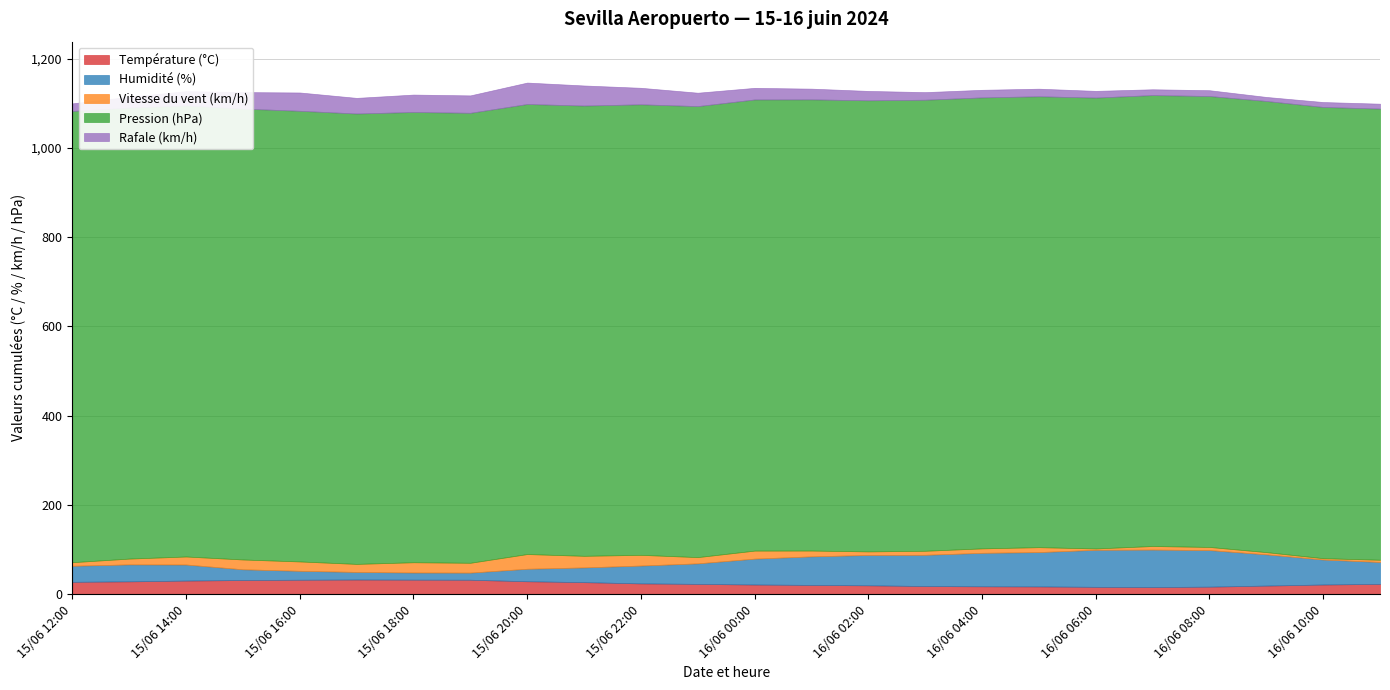

Which series has the widest spread of values?

Humidité (%)